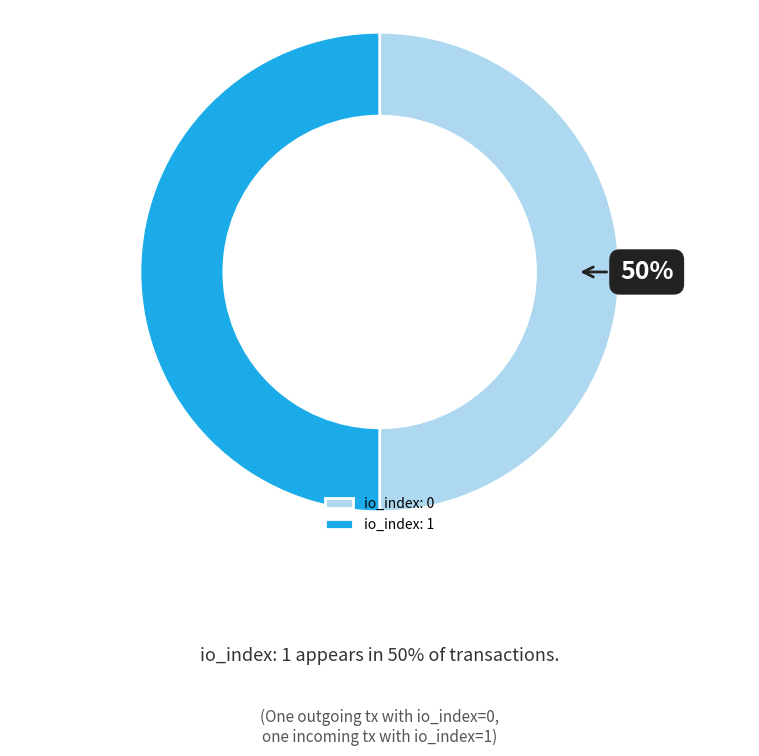

Is the sum of io_index: 1 and io_index: 0 greater than half?

Yes